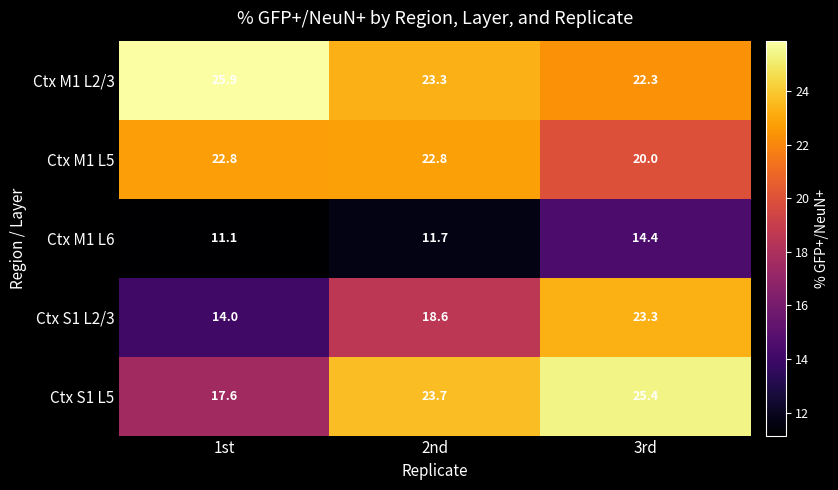

True or false: Ctx M1 L2/3 has a value of 23.3 at 2nd.

True